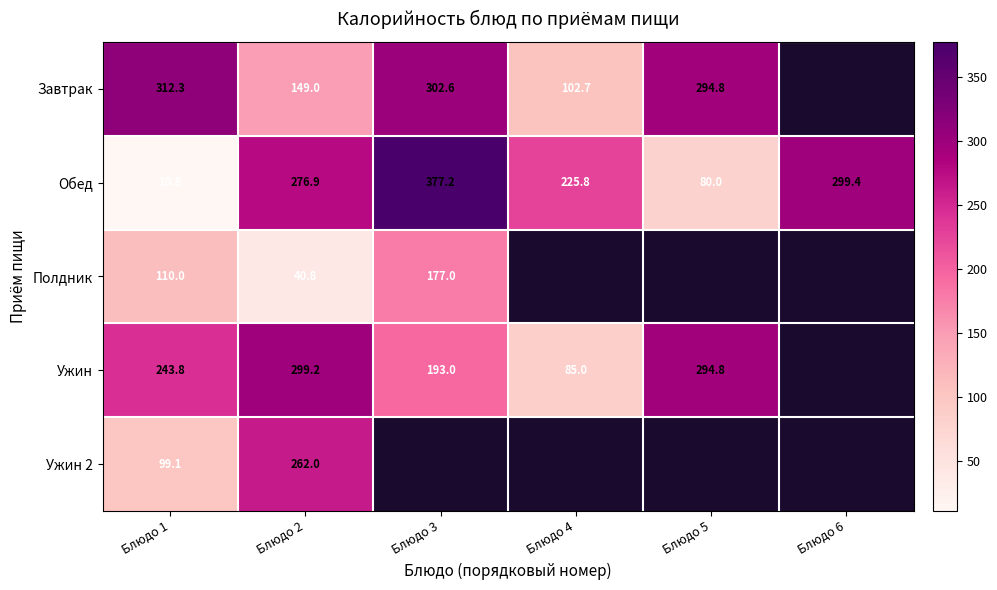

Is the value of Полдник at Блюдо 2 greater than the value of Обед at Блюдо 6?

No